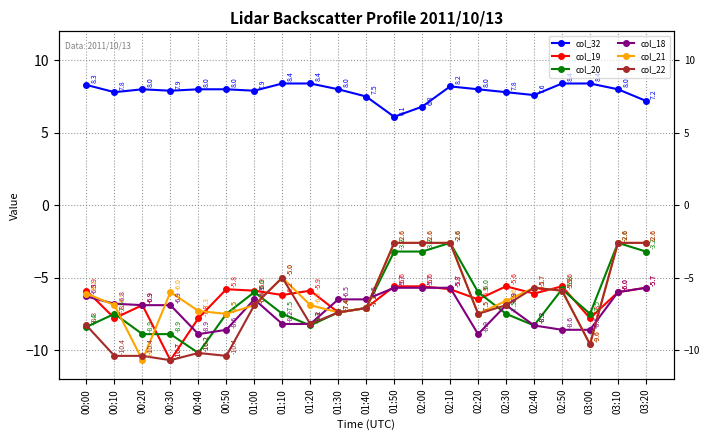

Reading left to right, what are all the values shown in this chart?

col_32: 00:00=8.3	00:10=7.8	00:20=8.0	00:30=7.9	00:40=8.0	00:50=8.0	01:00=7.9	01:10=8.4	01:20=8.4	01:30=8.0	01:40=7.5	01:50=6.1	02:00=6.8	02:10=8.2	02:20=8.0	02:30=7.8	02:40=7.6	02:50=8.4	03:00=8.4	03:10=8.0	03:20=7.2
col_19: 00:00=-5.9	00:10=-7.8	00:20=-6.9	00:30=-10.7	00:40=-7.8	00:50=-5.8	01:00=-5.9	01:10=-6.2	01:20=-5.9	01:30=-7.4	01:40=-7.1	01:50=-5.6	02:00=-5.6	02:10=-5.8	02:20=-6.5	02:30=-5.6	02:40=-6.1	02:50=-5.6	03:00=-7.8	03:10=-6.0	03:20=-5.7
col_20: 00:00=-8.4	00:10=-7.5	00:20=-8.9	00:30=-8.9	00:40=-10.2	00:50=-7.5	01:00=-6.0	01:10=-7.5	01:20=-8.3	01:30=-7.4	01:40=-7.1	01:50=-3.2	02:00=-3.2	02:10=-2.6	02:20=-6.0	02:30=-7.5	02:40=-8.3	02:50=-5.8	03:00=-7.5	03:10=-2.6	03:20=-3.2
col_18: 00:00=-6.3	00:10=-6.8	00:20=-6.9	00:30=-6.9	00:40=-8.9	00:50=-8.6	01:00=-6.5	01:10=-8.2	01:20=-8.2	01:30=-6.5	01:40=-6.5	01:50=-5.7	02:00=-5.7	02:10=-5.7	02:20=-8.9	02:30=-6.9	02:40=-8.3	02:50=-8.6	03:00=-8.6	03:10=-6.0	03:20=-5.7
col_21: 00:00=-6.1	00:10=-6.9	00:20=-10.7	00:30=-6.0	00:40=-7.3	00:50=-7.5	01:00=-6.9	01:10=-5.0	01:20=-6.9	01:30=-7.4	01:40=-7.1	01:50=-2.6	02:00=-2.6	02:10=-2.6	02:20=-7.5	02:30=-6.6	02:40=-5.7	02:50=-5.9	03:00=-9.6	03:10=-2.6	03:20=-2.6
col_22: 00:00=-8.3	00:10=-10.4	00:20=-10.4	00:30=-10.7	00:40=-10.2	00:50=-10.4	01:00=-6.9	01:10=-5.0	01:20=-8.2	01:30=-7.4	01:40=-7.1	01:50=-2.6	02:00=-2.6	02:10=-2.6	02:20=-7.5	02:30=-6.9	02:40=-5.7	02:50=-5.9	03:00=-9.6	03:10=-2.6	03:20=-2.6